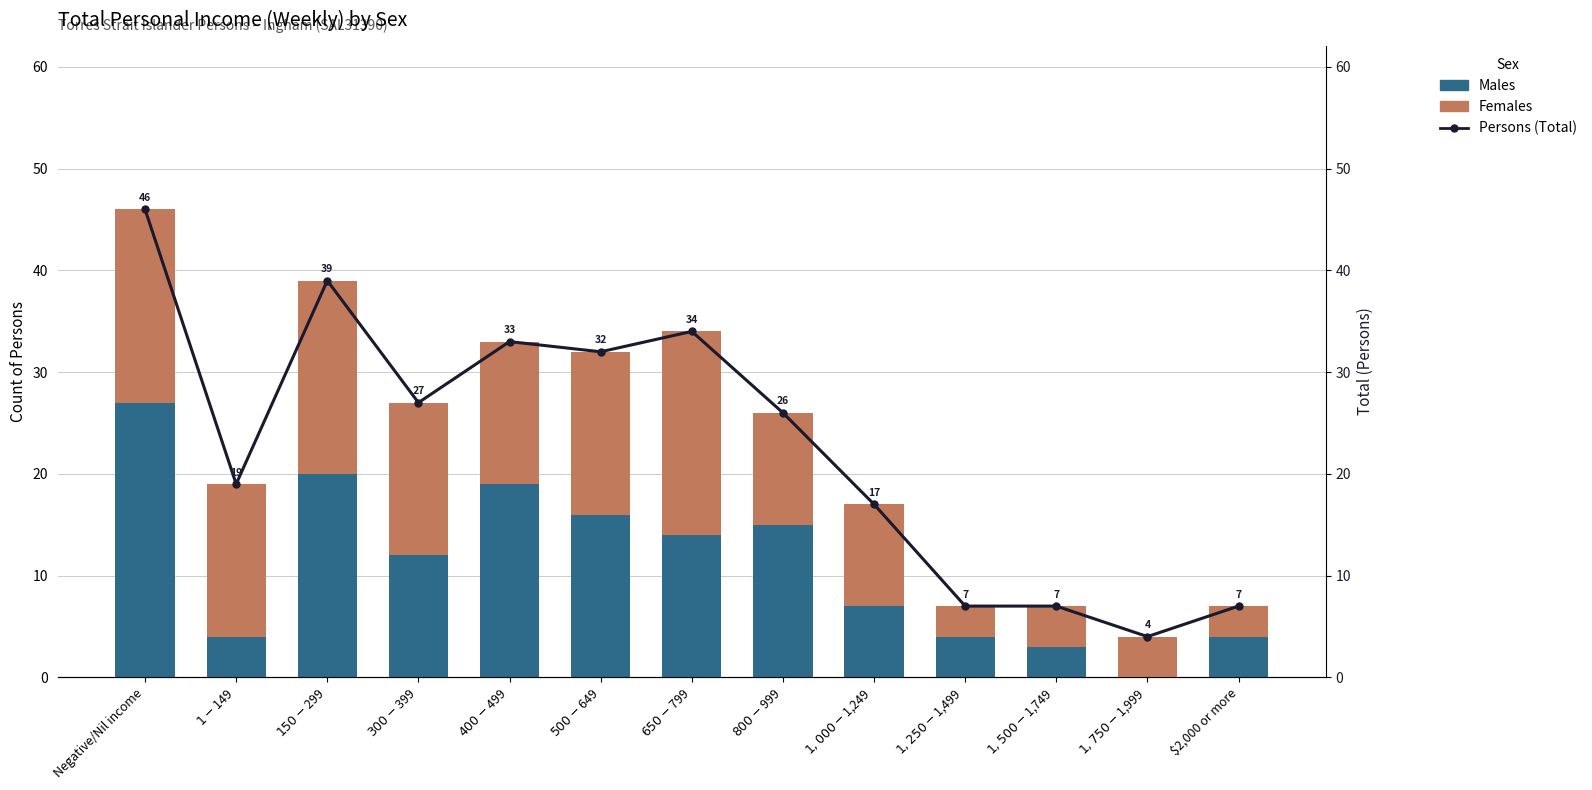

What are all the series names shown in the legend?

Males, Females, Persons (Total)